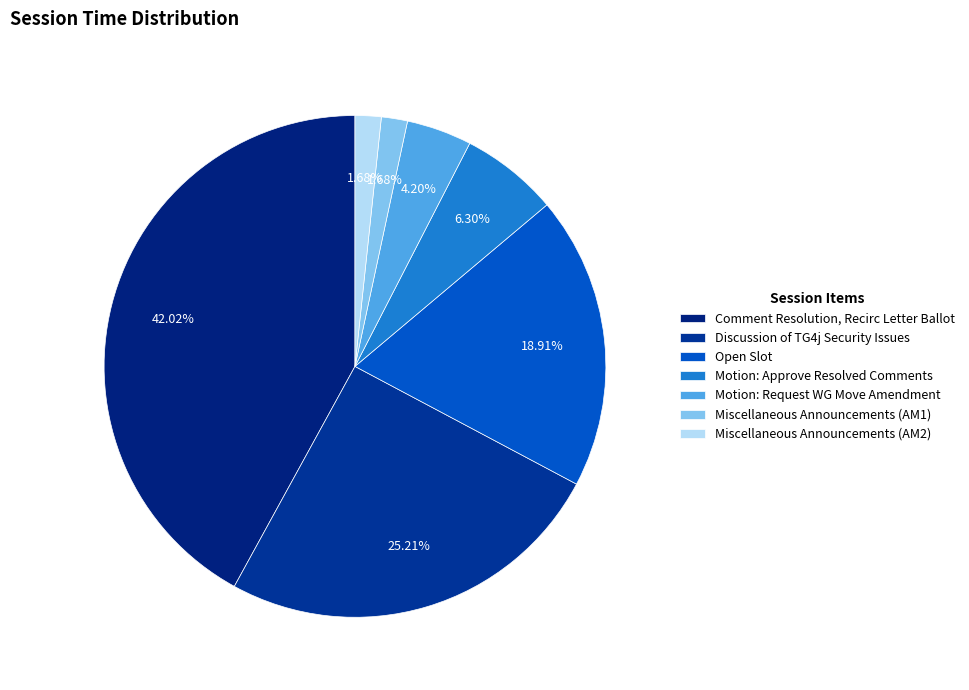

What is the total percentage of Comment Resolution, Recirc Letter Ballot and Discussion of TG4j Security Issues?

67.2%